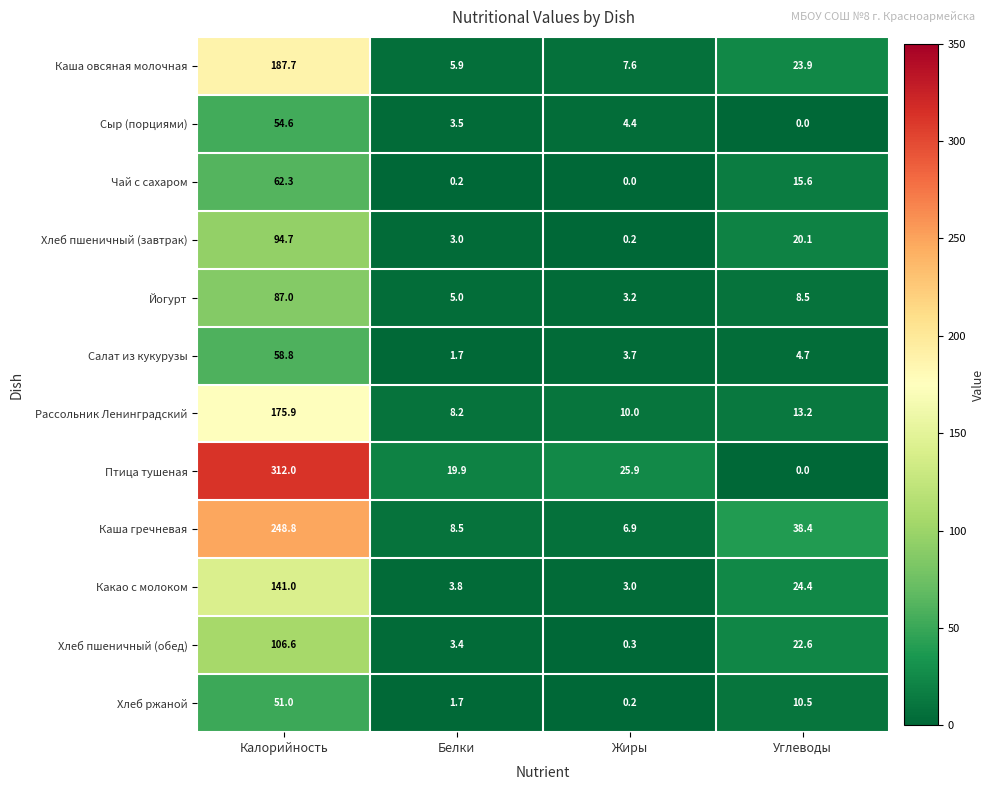

What value does the Хлеб пшеничный (завтрак) series have at Белки?

3.0